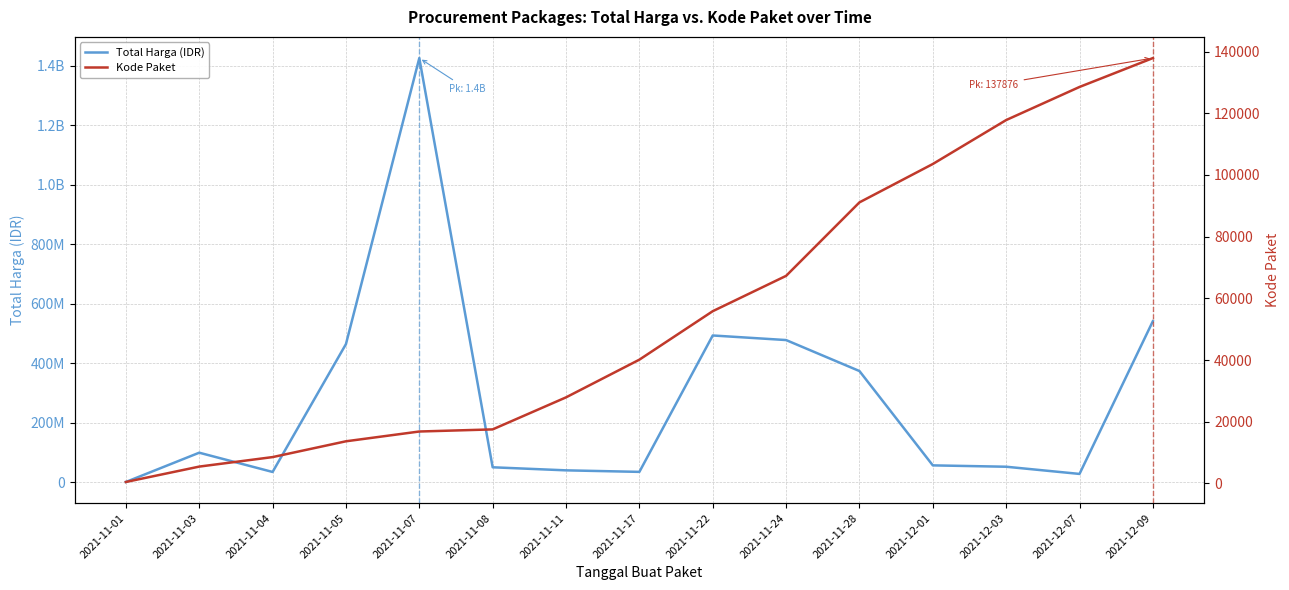

What is the difference between the maximum and minimum values in the Total Harga (IDR) series?

1425534300